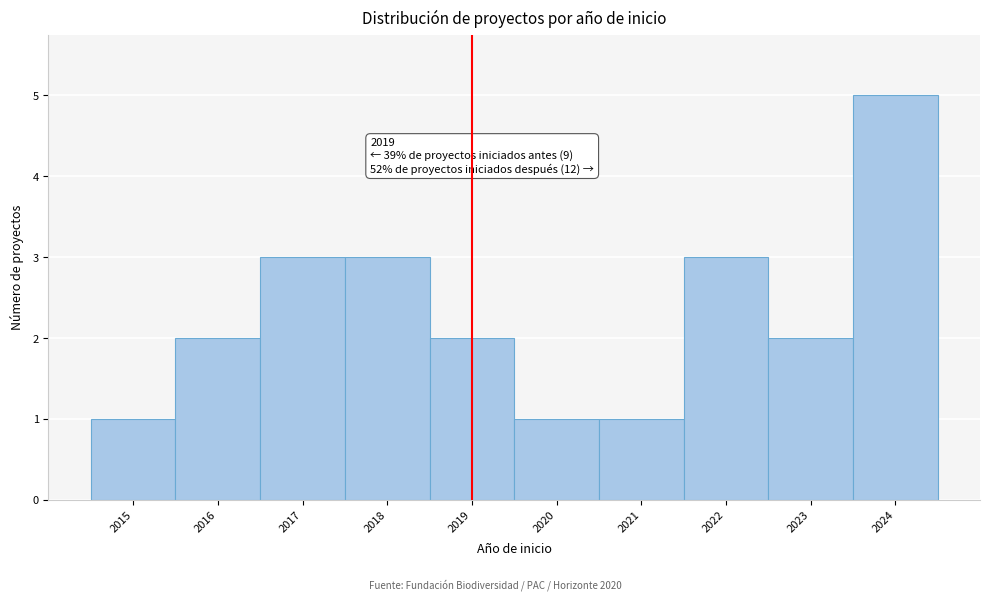

Which range on the x-axis has the tallest bar?

2023.5 to 2024.5